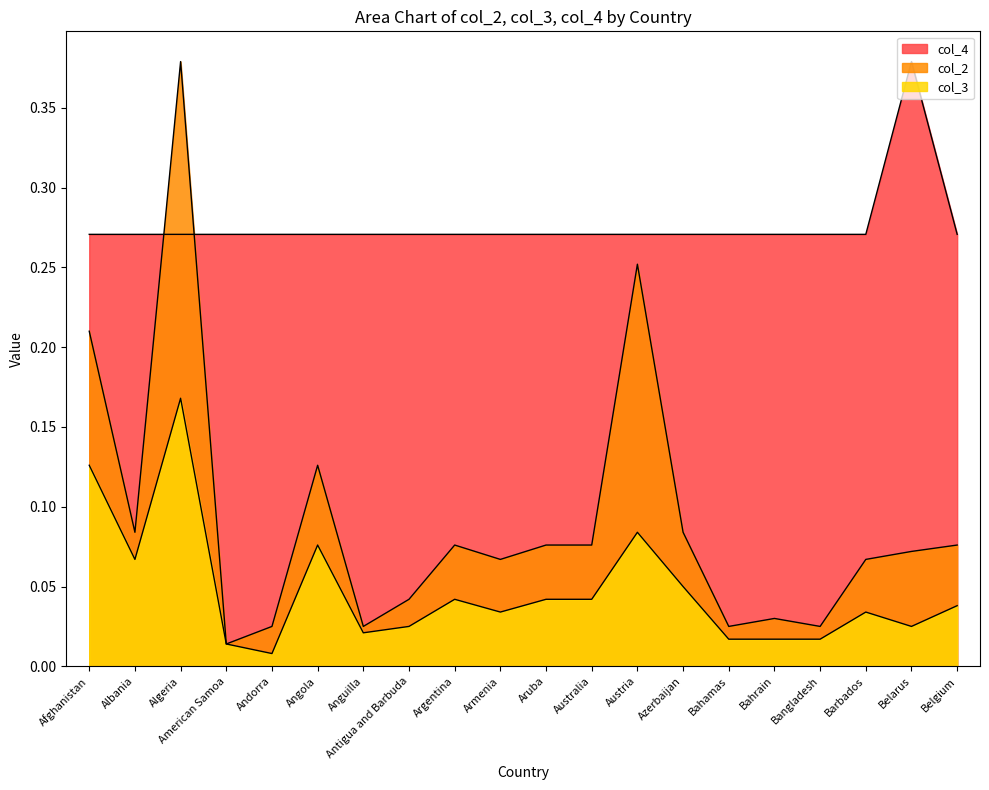

How many series are shown in this chart?

3